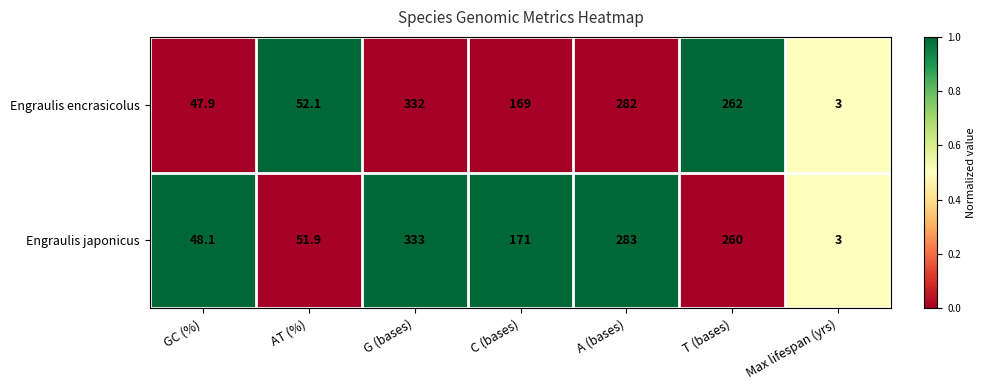

Between G (bases) and Max lifespan (yrs), which series saw the biggest shift?

Engraulis japonicus